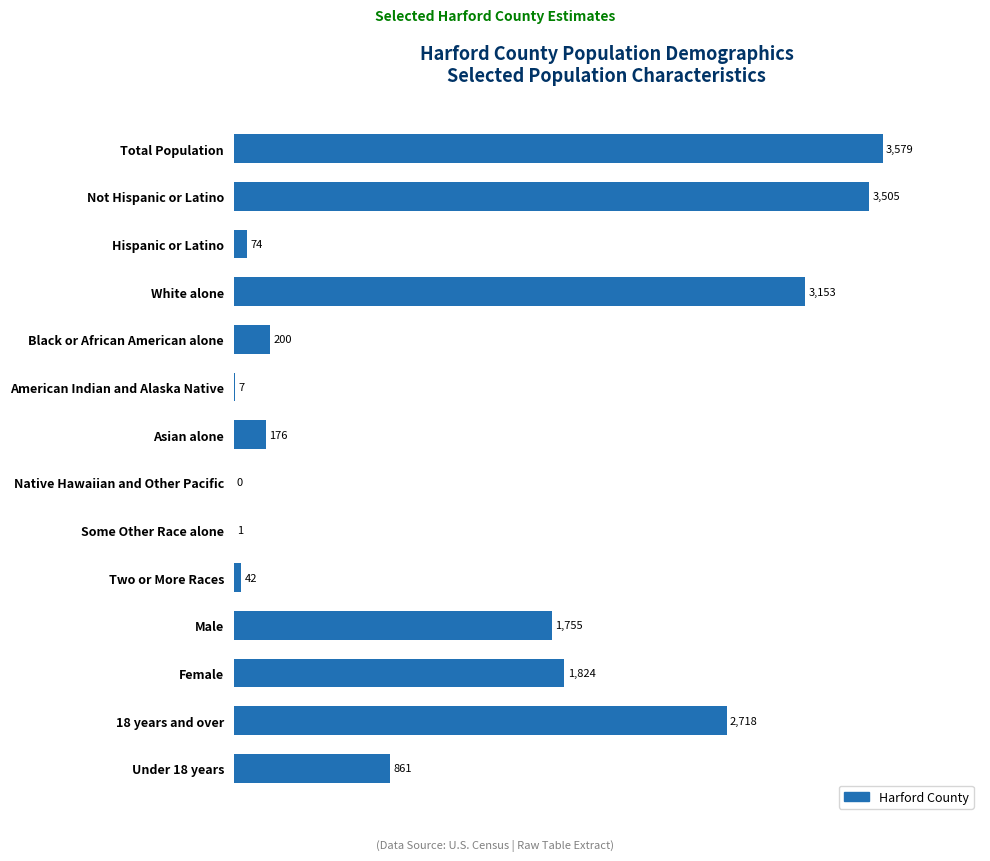

True or false: the data shows 3505 at Not Hispanic or Latino.

True